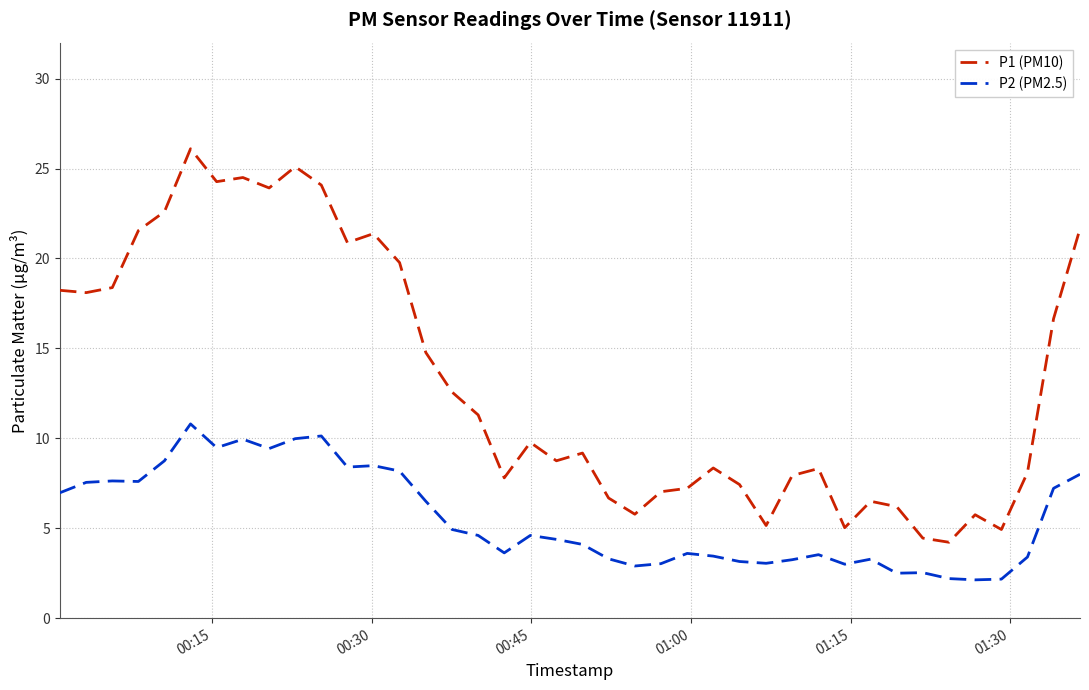

True or false: P2 (PM2.5) has more than 2 points higher than both neighbors.

True